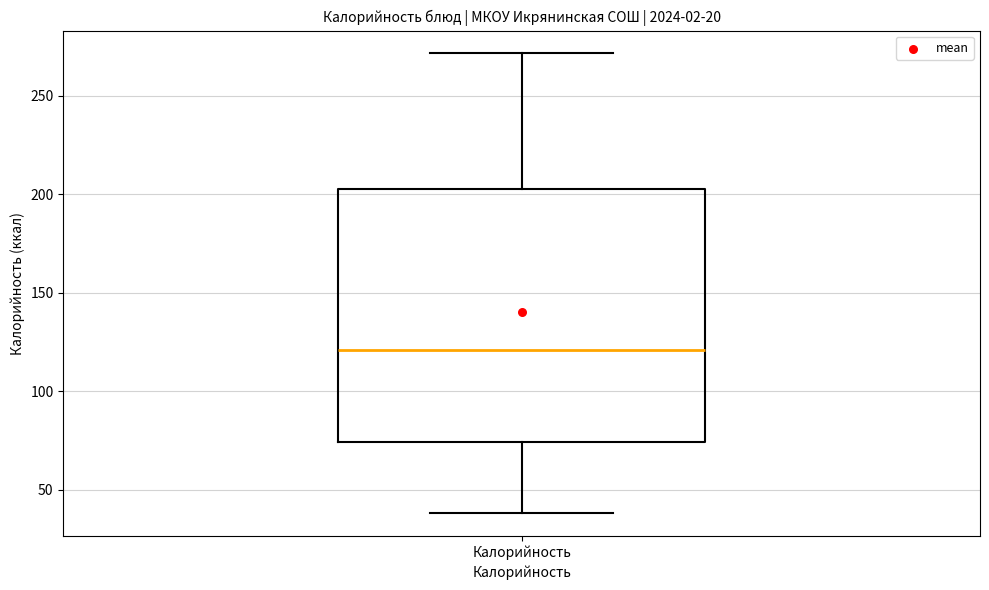

Transcribe this box plot: give where the median line is, the range the box spans, and where the two whiskers end, as read against the y-axis. The values are not printed on the chart, so give them approximately, as read against the axis.

median 120, box 75 to 205, whiskers 40 to 270